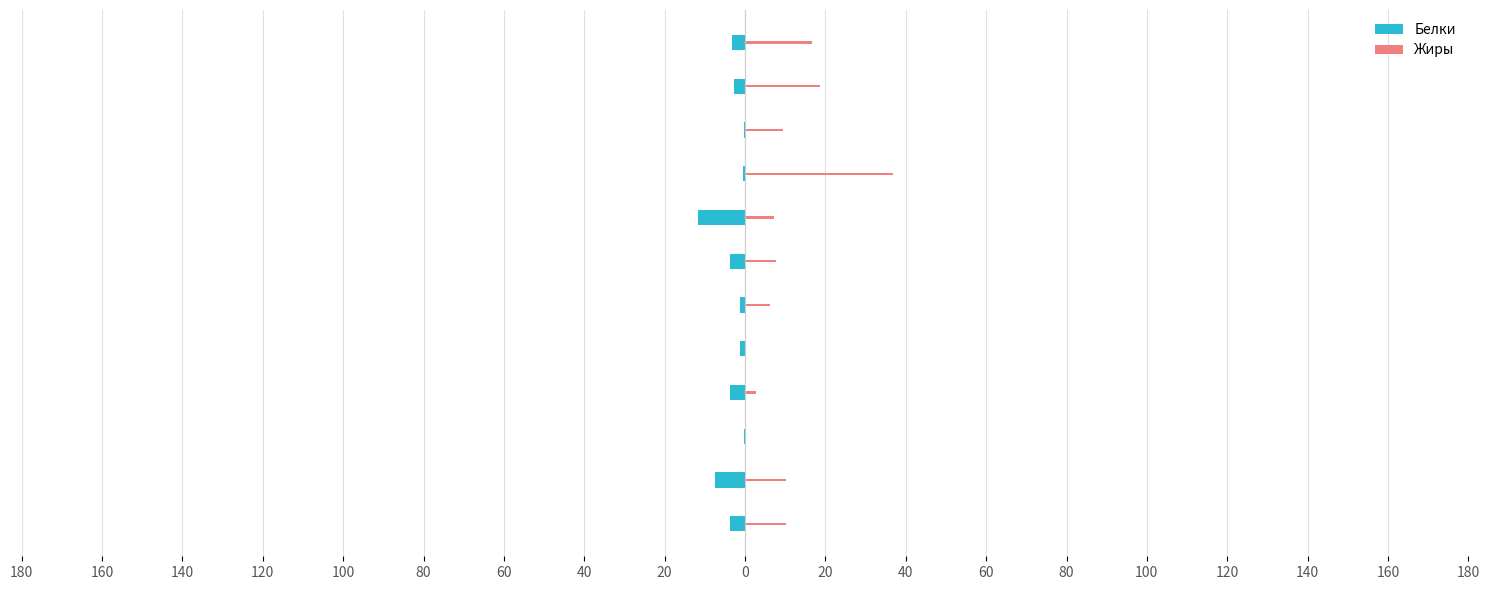

What is the maximum value for Белки?

-0.1